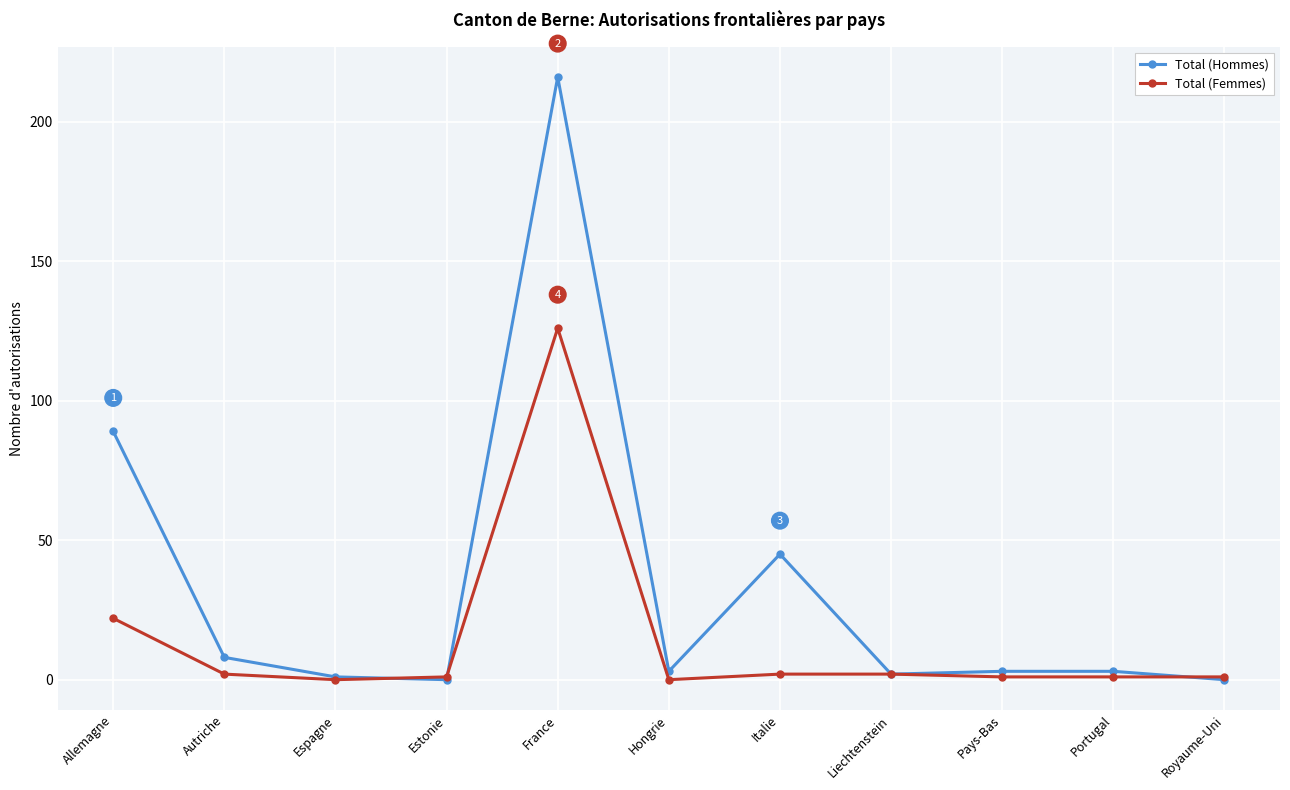

Is this an area chart (filled region under the line)?

No